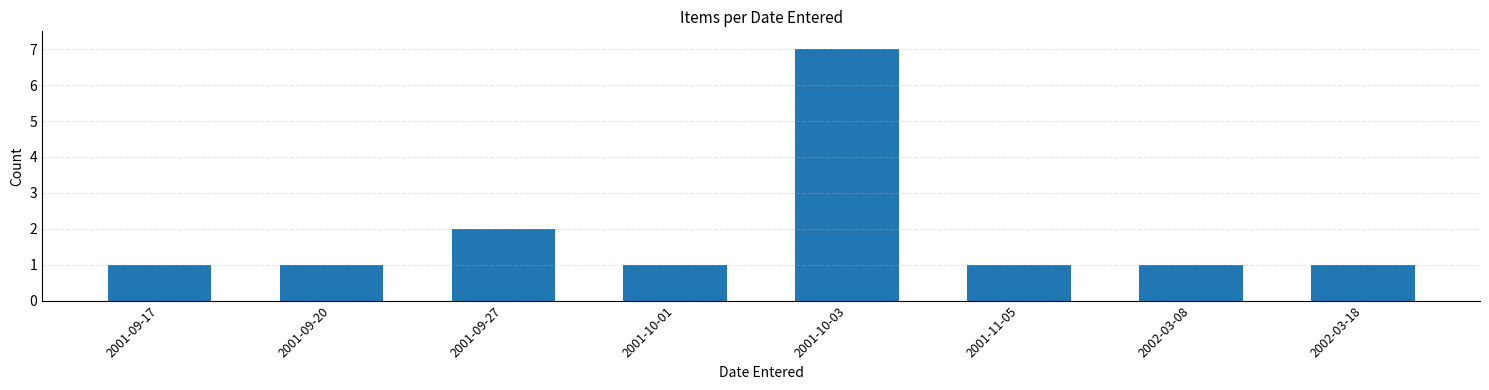

Is it true that the value at 2001-09-17 is 0?

False